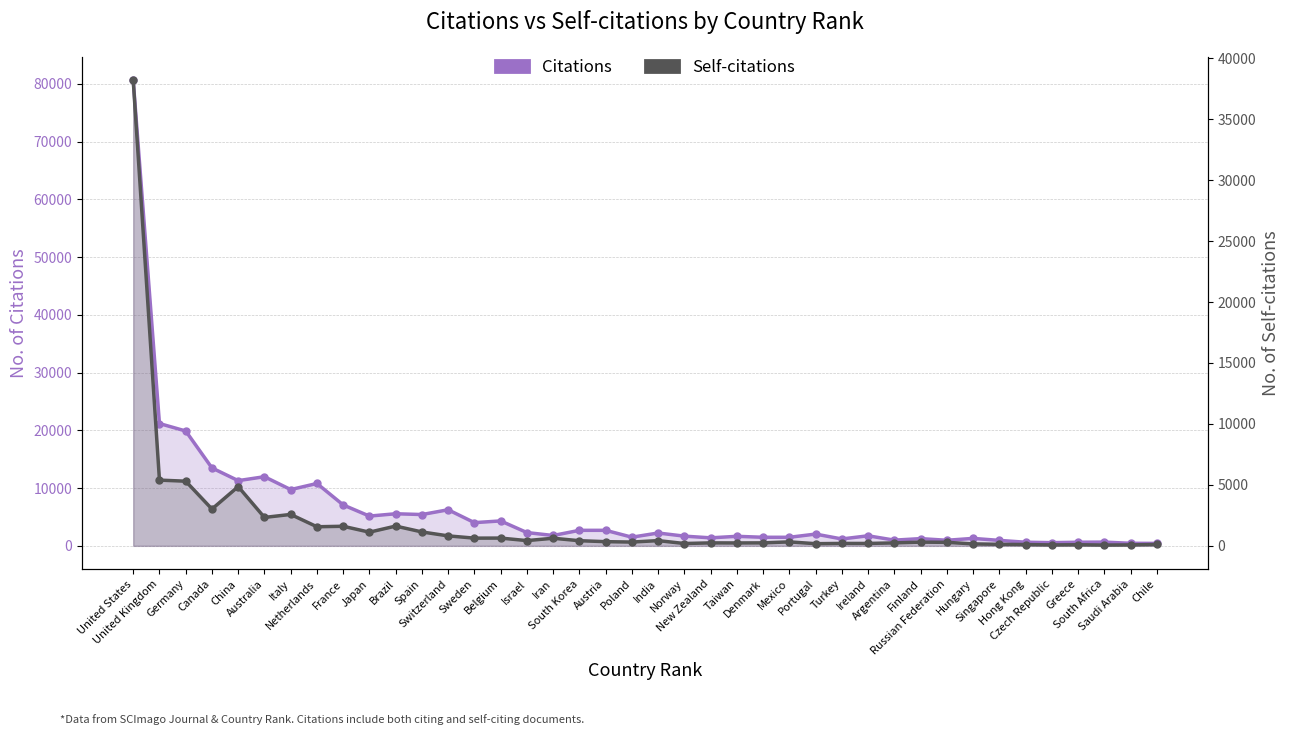

Rank the categories by Self-citations value from lowest to highest.

South Africa, Czech Republic, Saudi Arabia, Greece, Hong Kong, Chile, Singapore, Hungary, Portugal, Norway, Ireland, Turkey, Taiwan, Argentina, New Zealand, Denmark, Russian Federation, Finland, Poland, Mexico, Austria, South Korea, India, Israel, Iran, Sweden, Belgium, Switzerland, Japan, Spain, Netherlands, France, Brazil, Australia, Italy, Canada, China, Germany, United Kingdom, United States